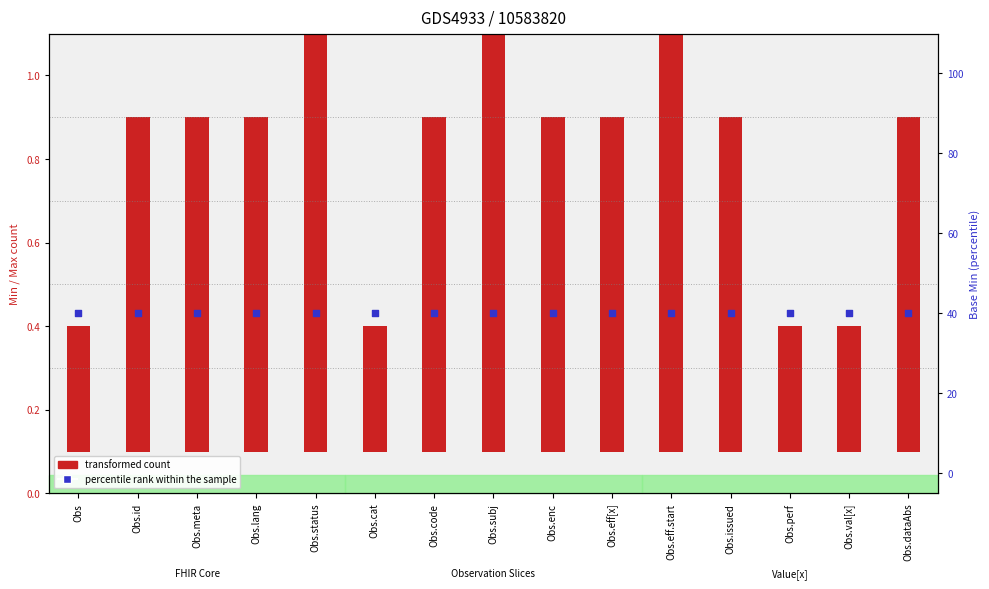

Which series has the largest Y range (max minus min)?

Min (transformed count)